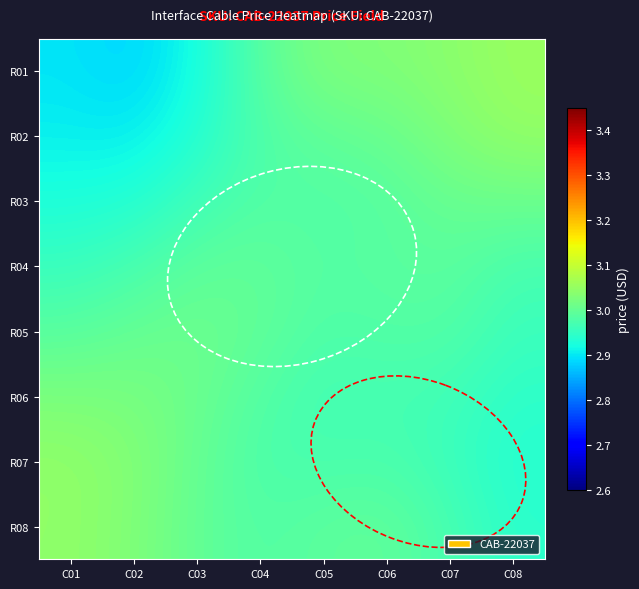

What is the smallest value displayed?

2.9